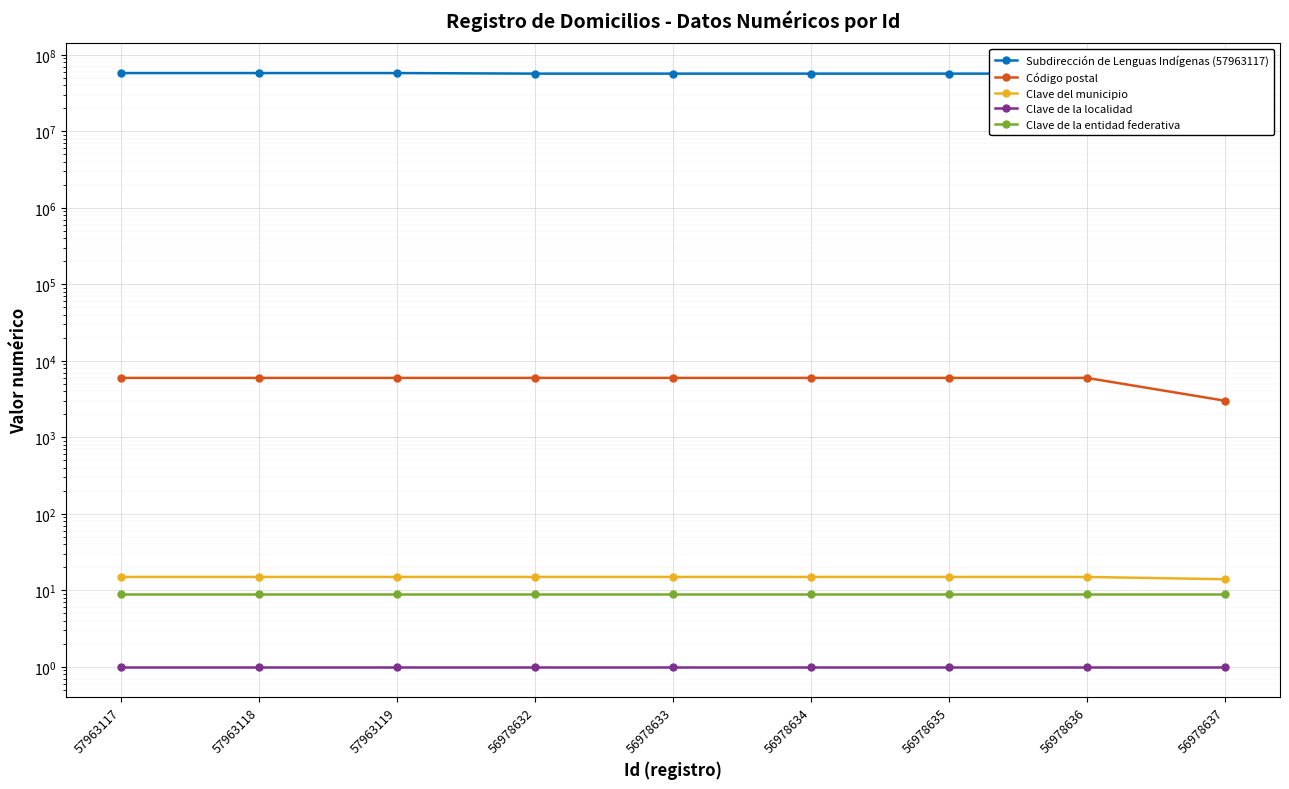

Read the Clave del municipio value at 57963117.

15